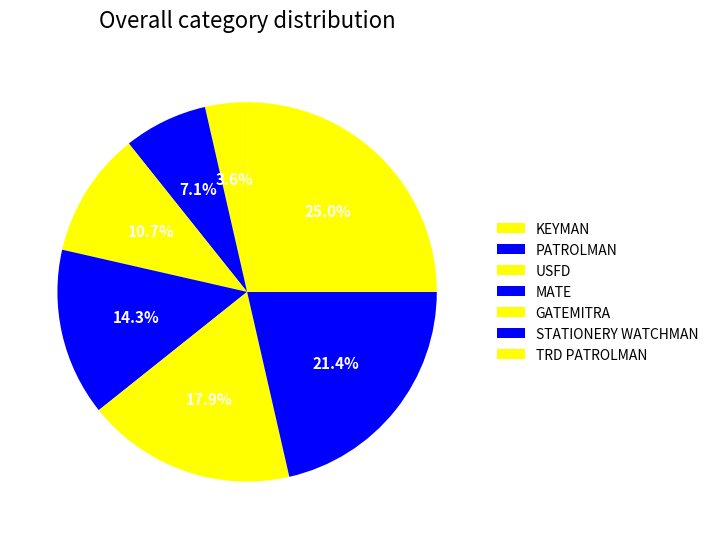

How many slices are in this pie chart?

7